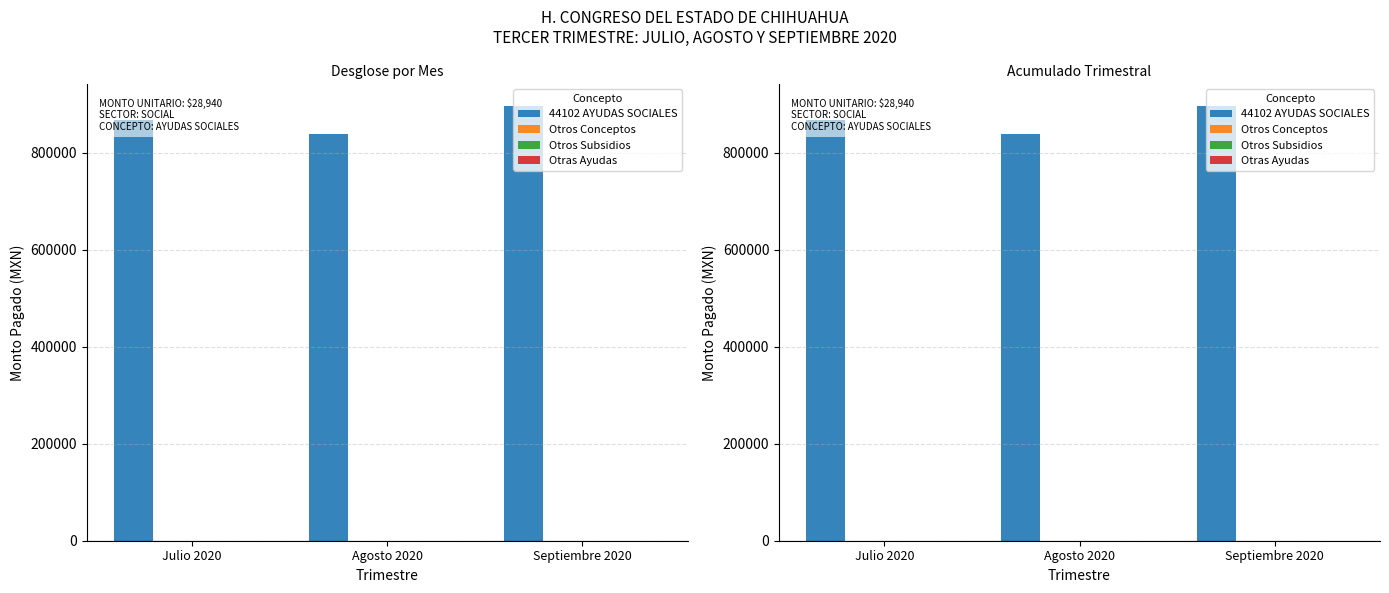

At which label does 44102 AYUDAS SOCIALES reach its minimum?

Agosto 2020